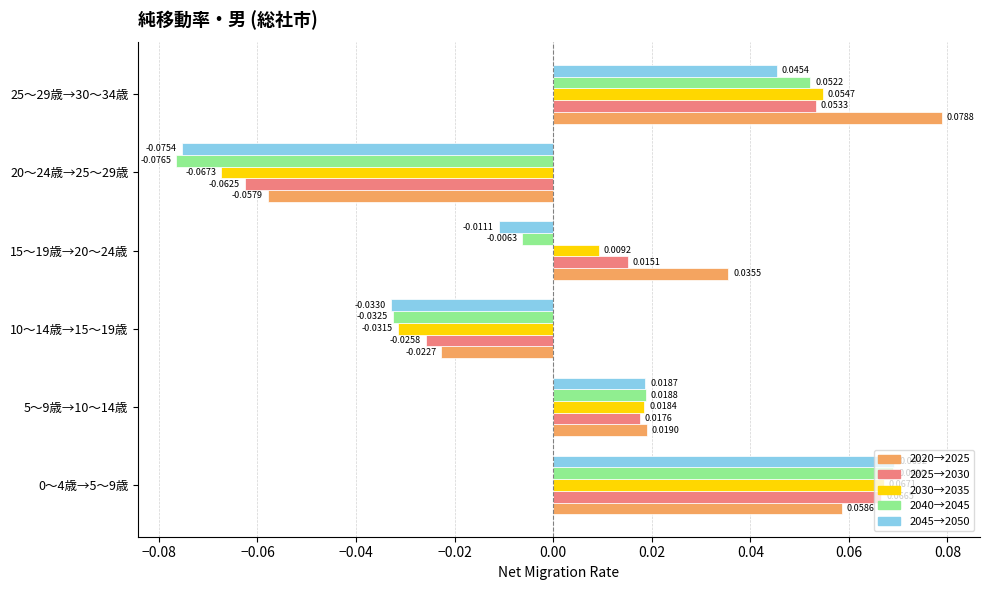

At 10～14歳→15～19歳, list the series in order from smallest to largest.

2045→2050, 2040→2045, 2030→2035, 2025→2030, 2020→2025